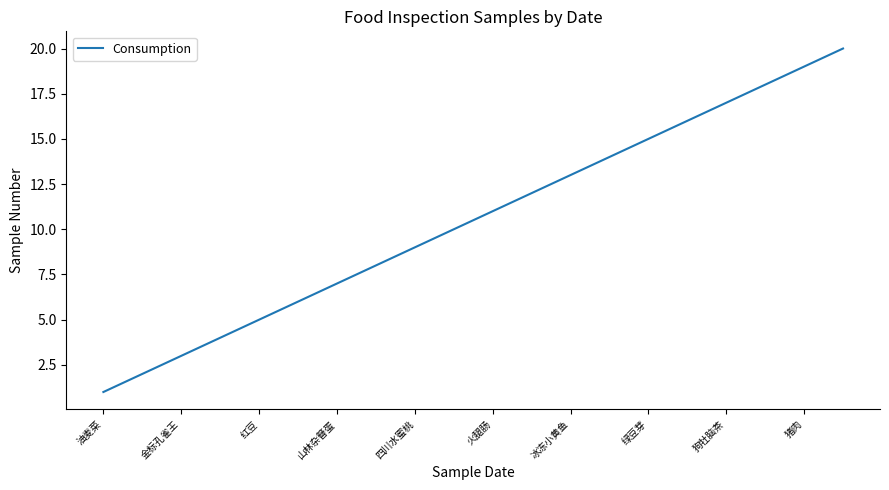

Does the chart have visible grid lines?

No